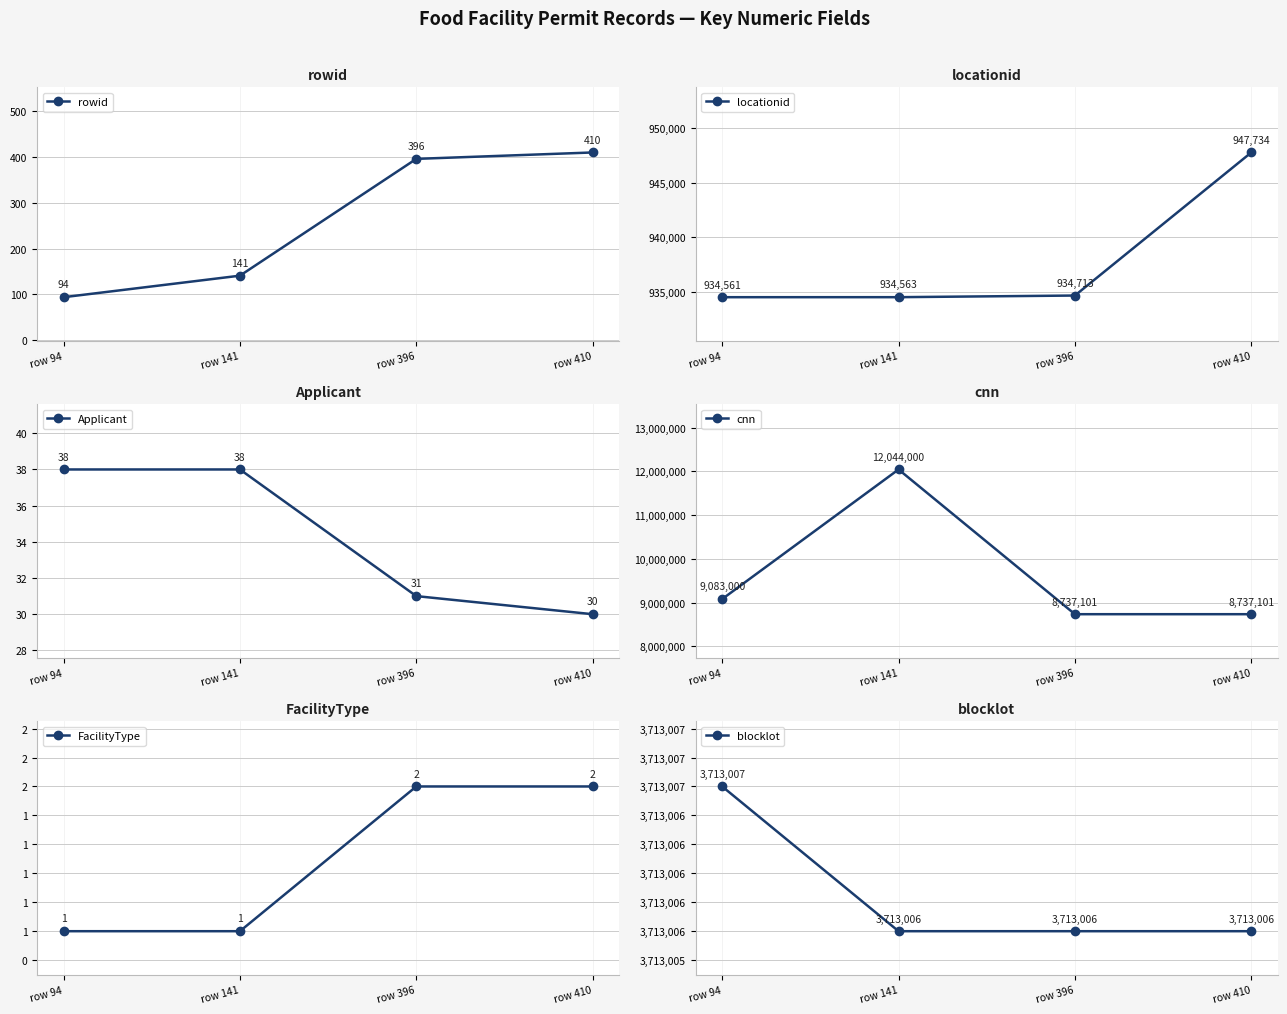

At which label is rowid closest to 252?

row 141